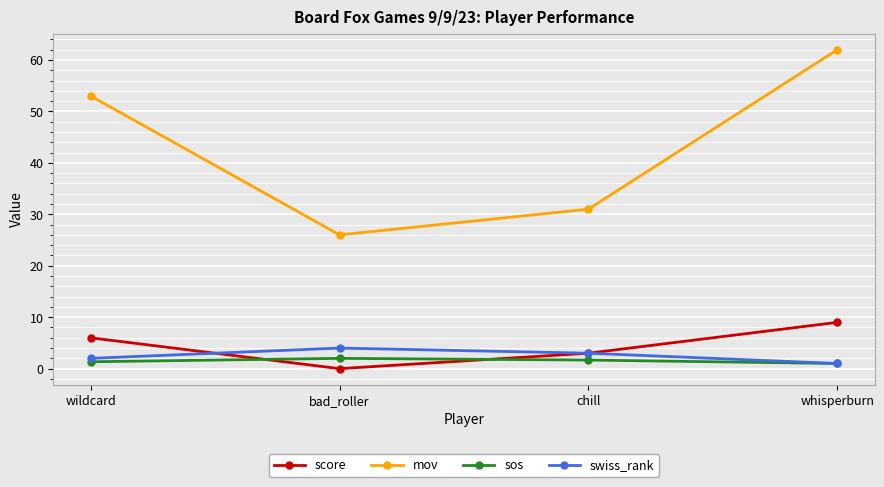

What is the label of the 1st point from the left?

wildcard